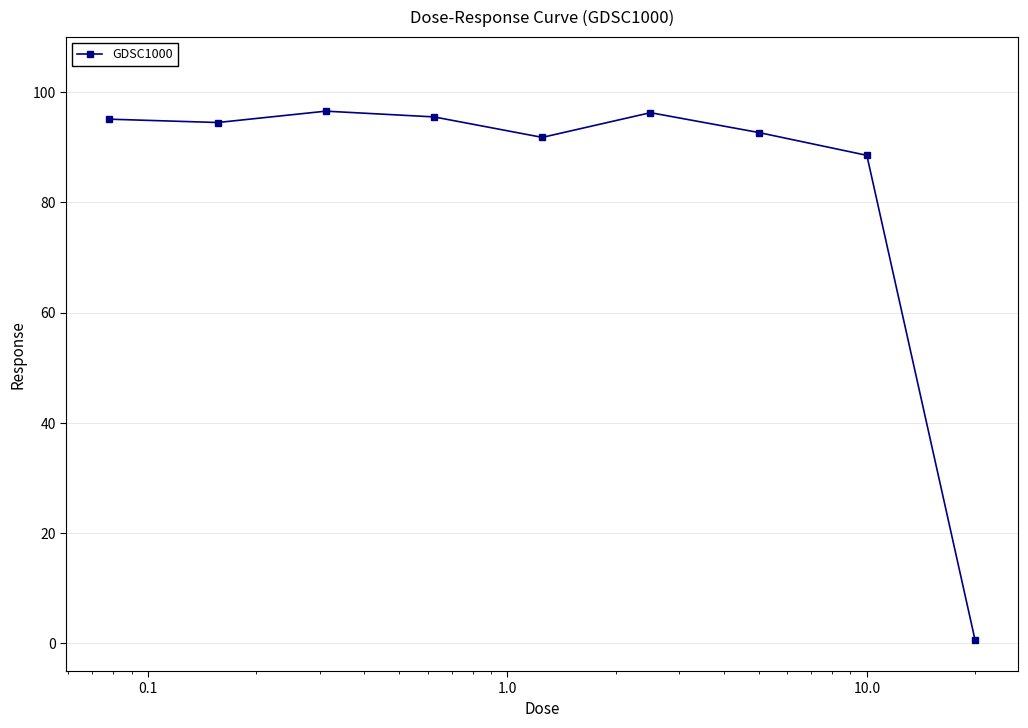

What is the average value?

83.5